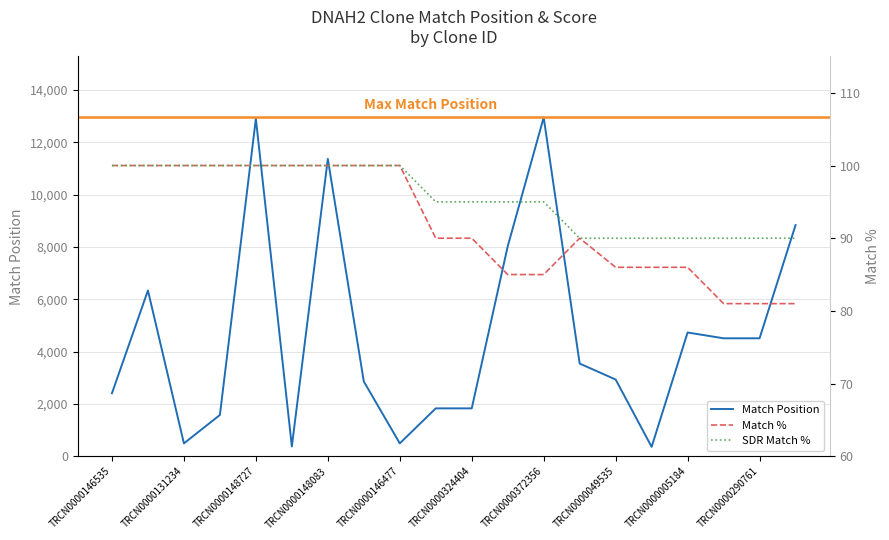

List the labels in order of Match % value, smallest first.

TRCN0000044256, TRCN0000290761, TRCN0000058894, TRCN0000422535, TRCN0000372356, TRCN0000049535, TRCN0000357333, TRCN0000005184, TRCN0000123391, TRCN0000324404, TRCN0000372541, TRCN0000146535, TRCN0000147695, TRCN0000131234, TRCN0000131125, TRCN0000148727, TRCN0000149627, TRCN0000148083, TRCN0000148981, TRCN0000146477